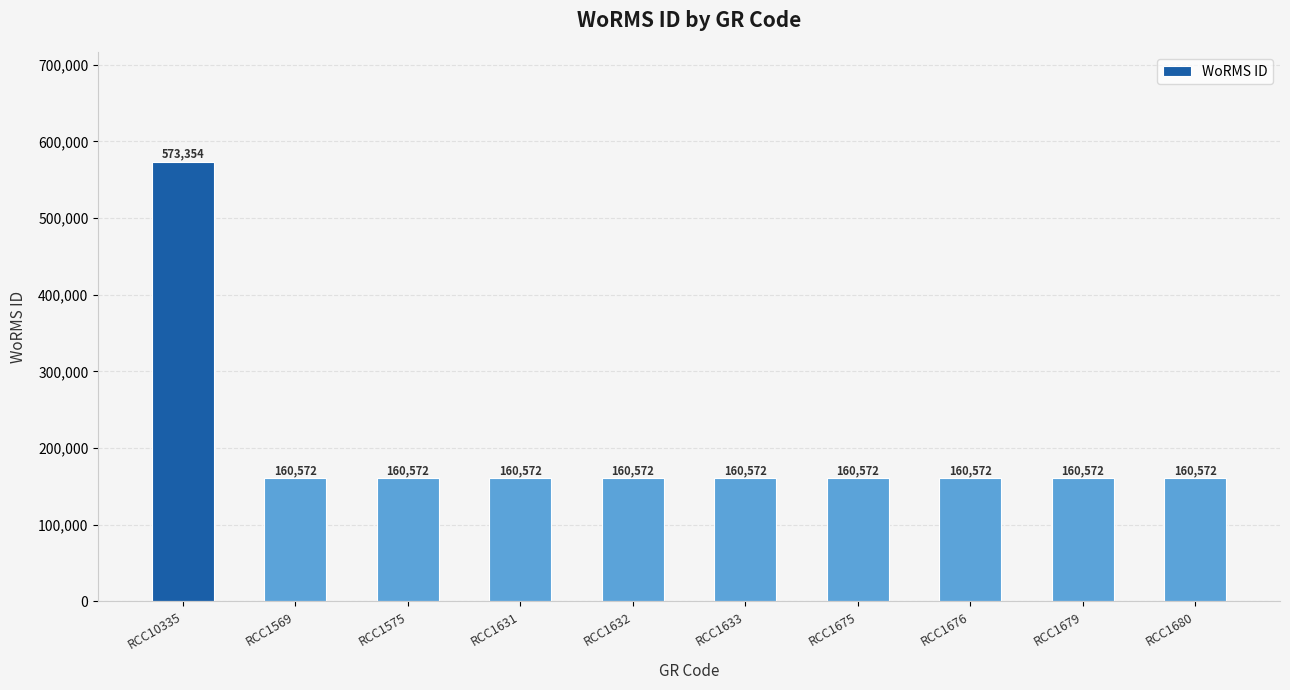

What is the value of the 5th bar from the left?

160572